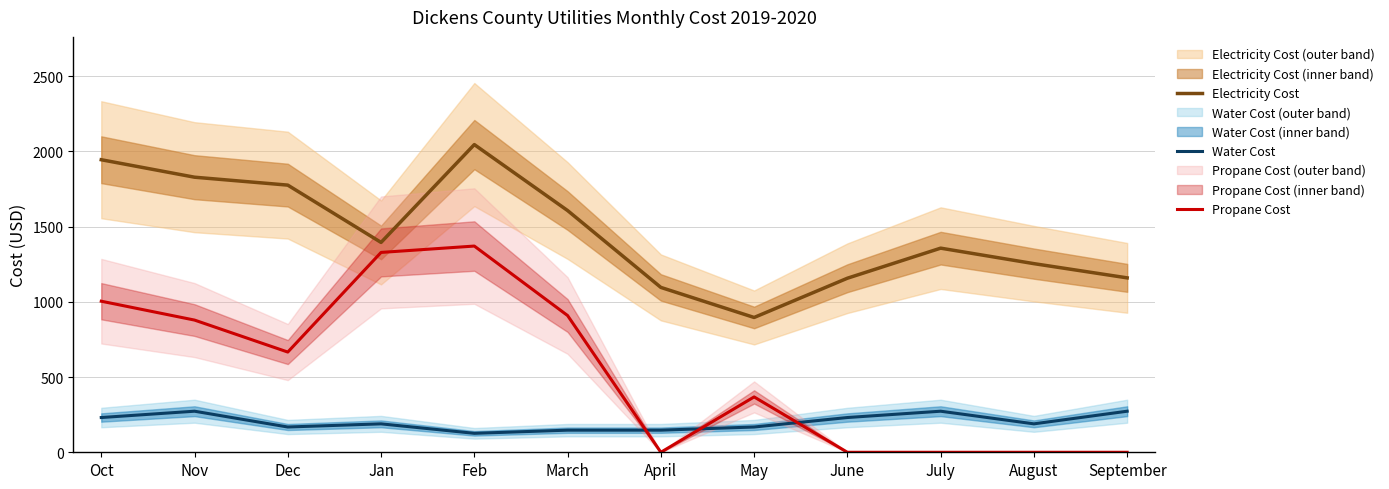

At which category is the sum across all series the highest?

Feb